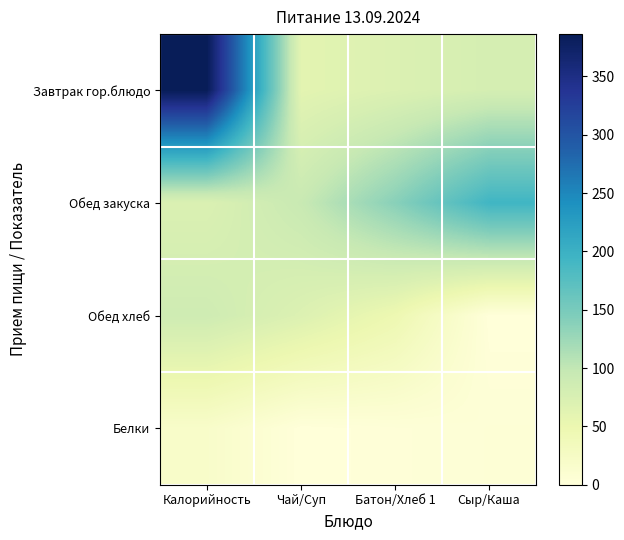

Rank the series by their average value, from highest to lowest.

Завтрак гор.блюдо, Обед закуска, Обед хлеб, Белки